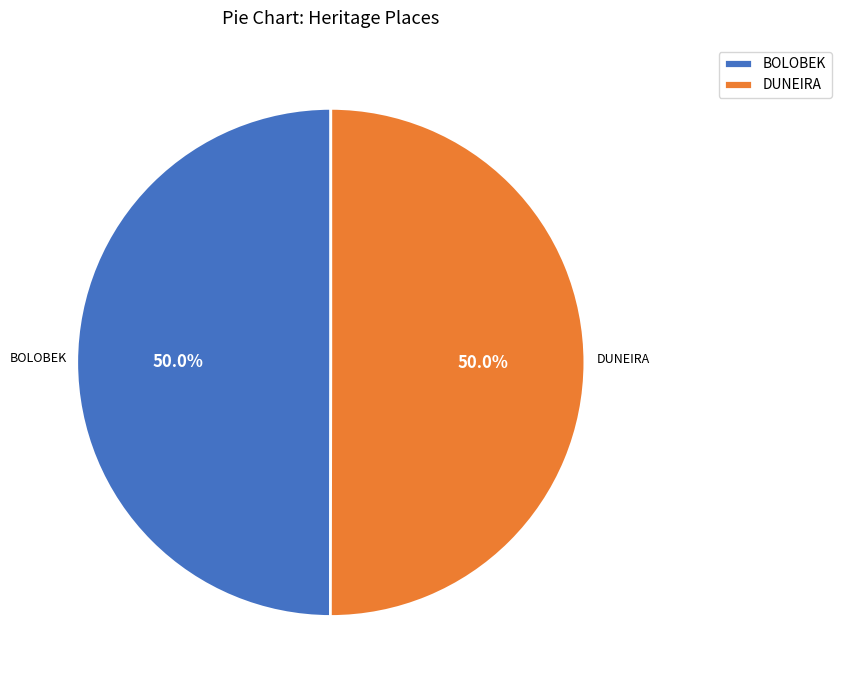

Approximately how many times larger is the value at DUNEIRA compared to BOLOBEK?

1.0